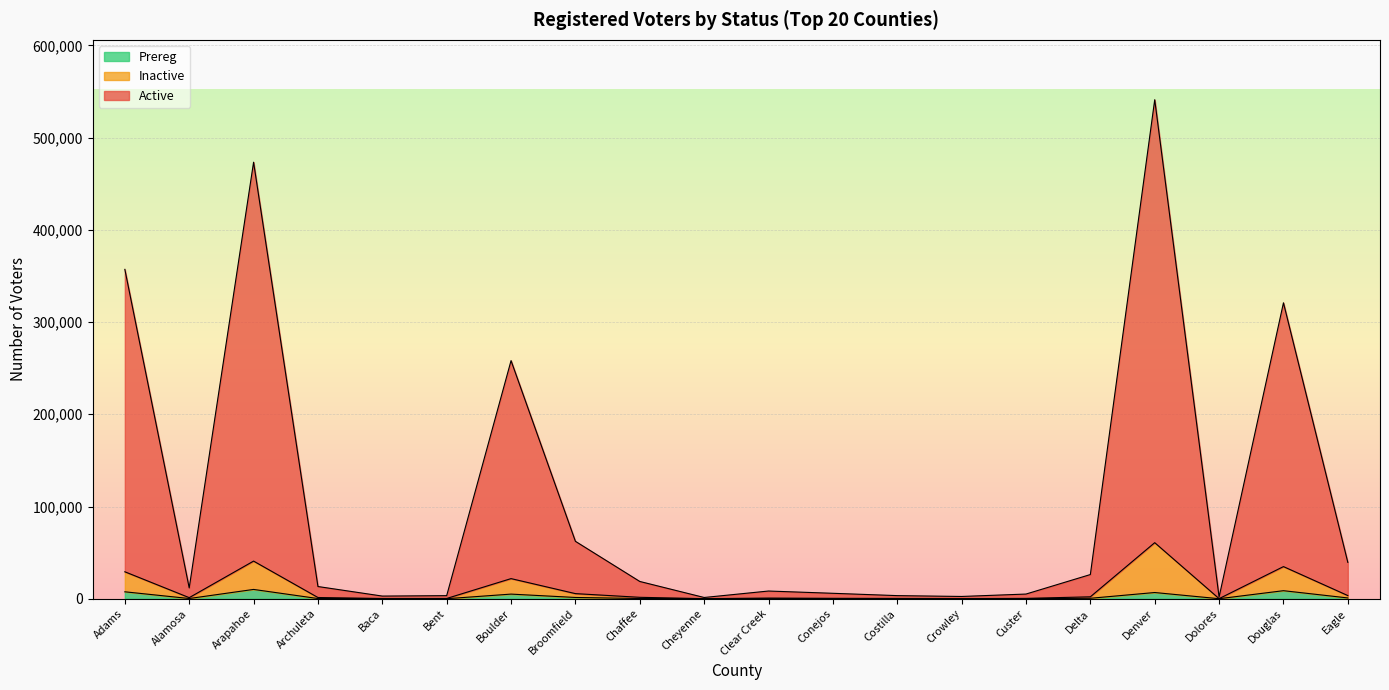

The value of Prereg at Cheyenne is 47. True or false?

True